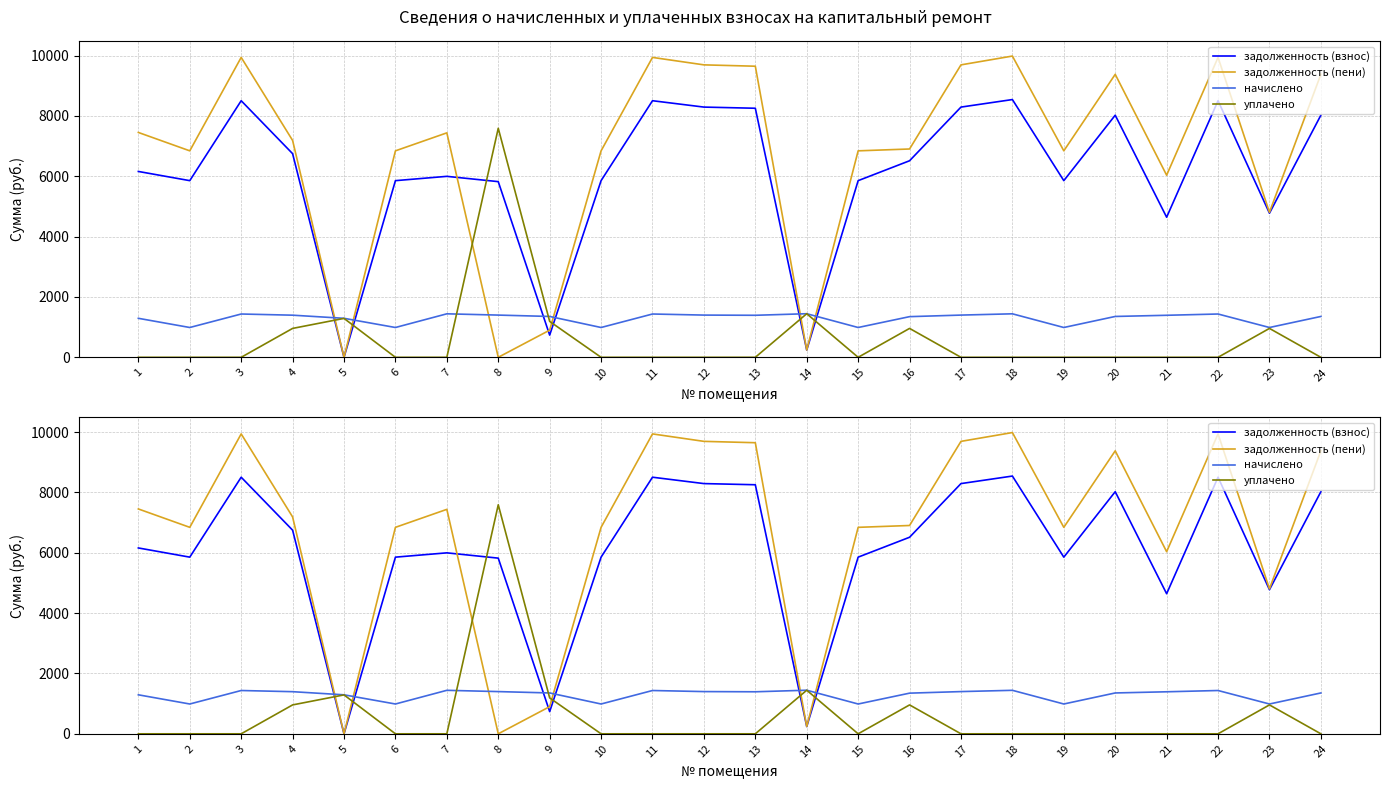

What is the value of the задолженность (пени) point at the 20th from the left?

9379.9